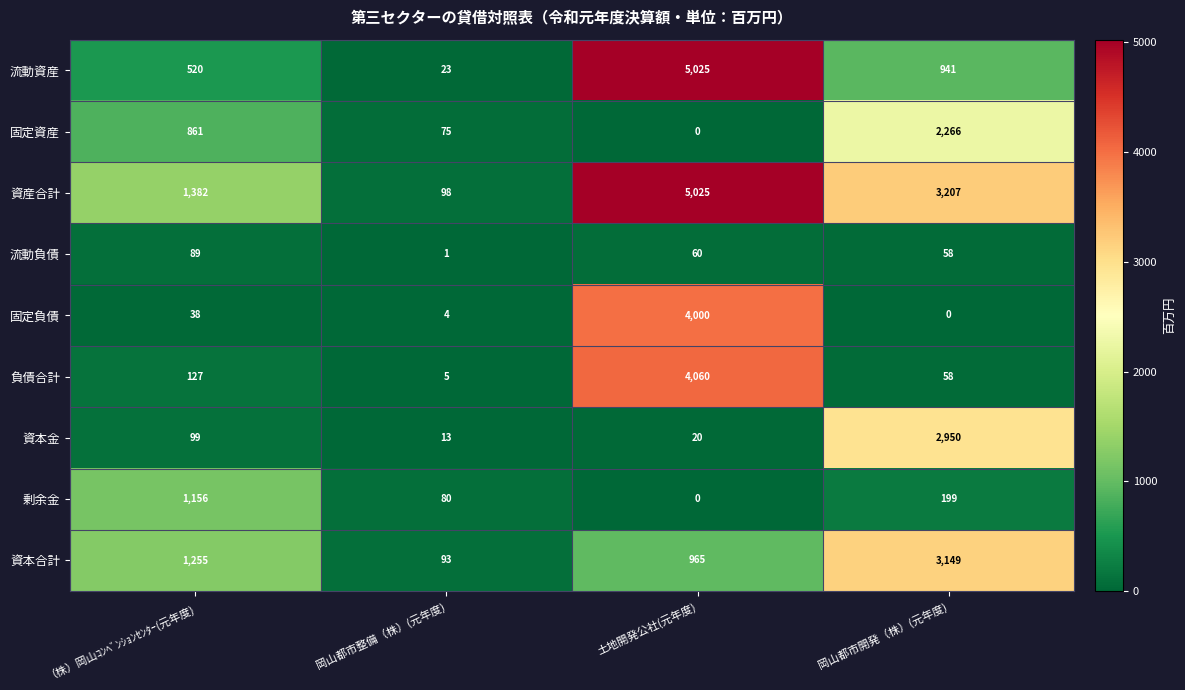

Which series changed the most between （株）岡山ｺﾝﾍﾞﾝｼｮﾝｾﾝﾀｰ(元年度) and 土地開発公社(元年度)?

流動資産